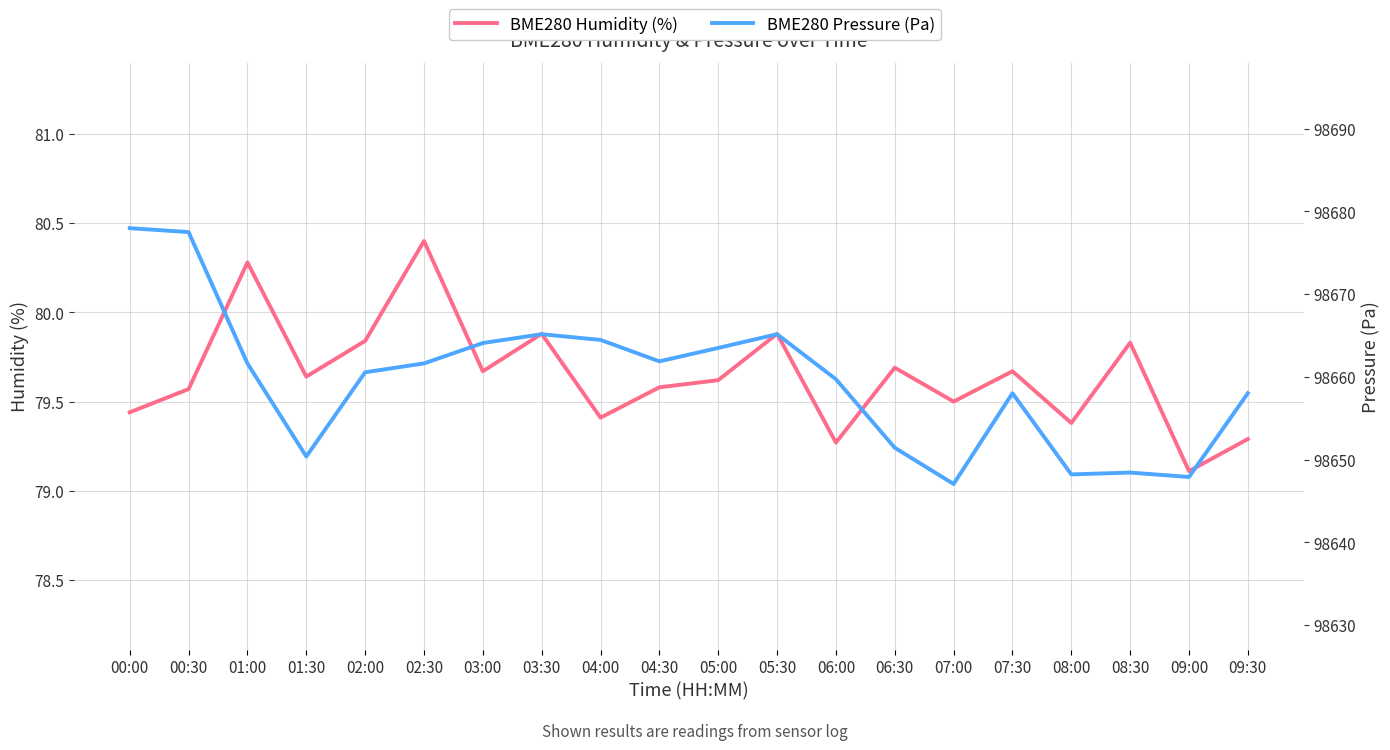

What is the sum of the BME280 Humidity (%) values at 04:30 and 00:30?

159.1